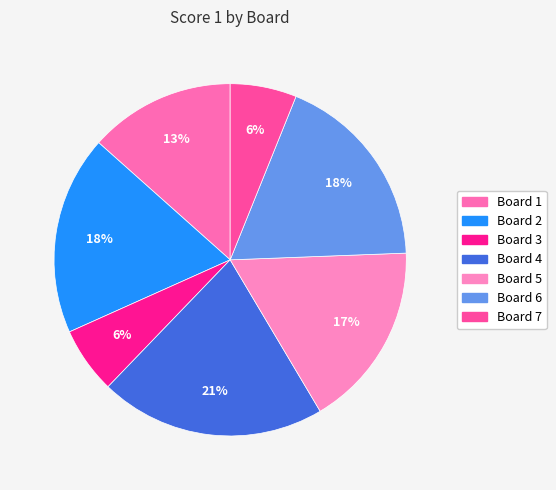

To the nearest percent, what percentage of the pie is Board 5?

17%